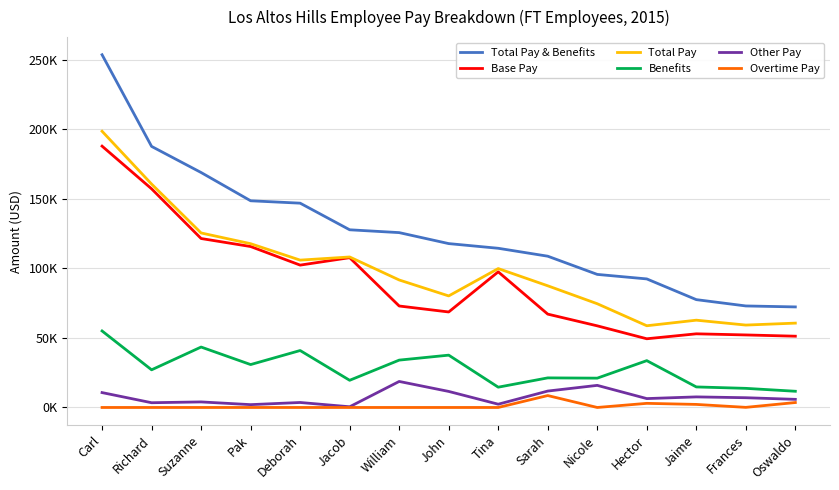

True or false: Benefits has more than 1 interior local peaks.

True